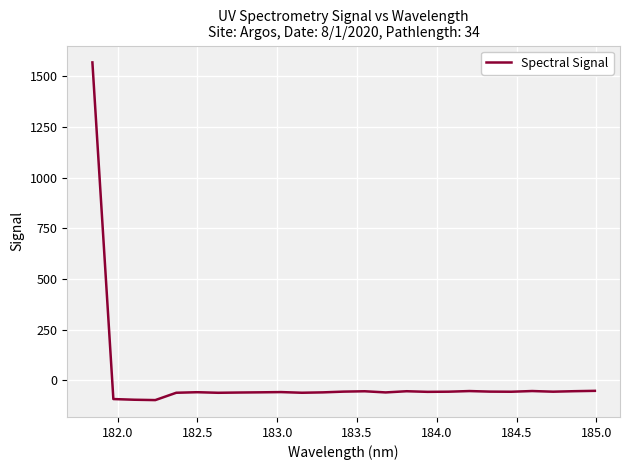

What is the sum of all values?

93.4